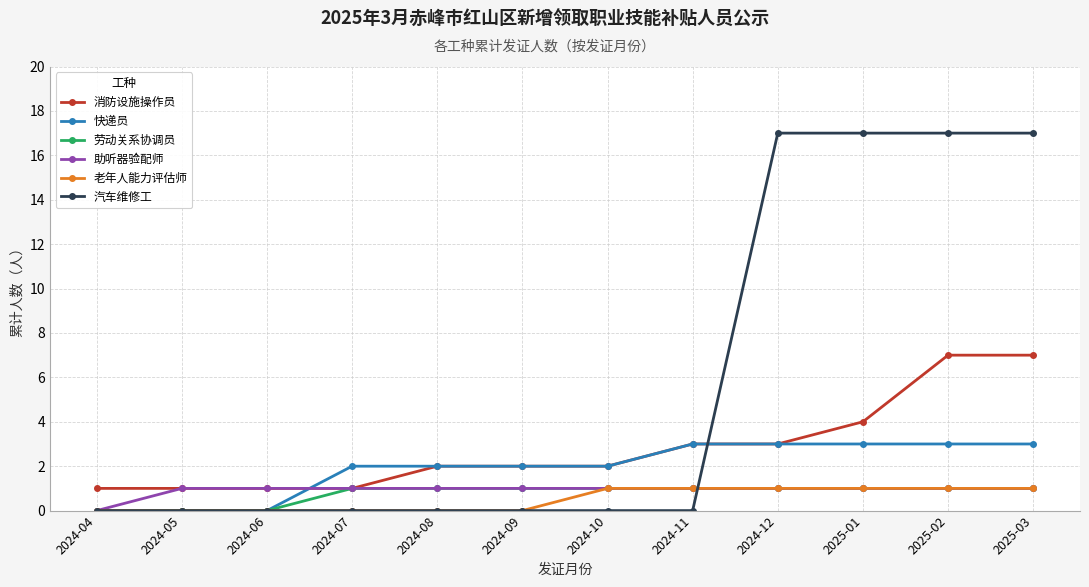

Reading left to right, what are all the values shown in this chart?

消防设施操作员: 1	1	1	1	2	2	2	3	3	4	7	7
快递员: 0	0	0	2	2	2	2	3	3	3	3	3
劳动关系协调员: 0	0	0	1	1	1	1	1	1	1	1	1
助听器验配师: 0	1	1	1	1	1	1	1	1	1	1	1
老年人能力评估师: 0	0	0	0	0	0	1	1	1	1	1	1
汽车维修工: 0	0	0	0	0	0	0	0	17	17	17	17